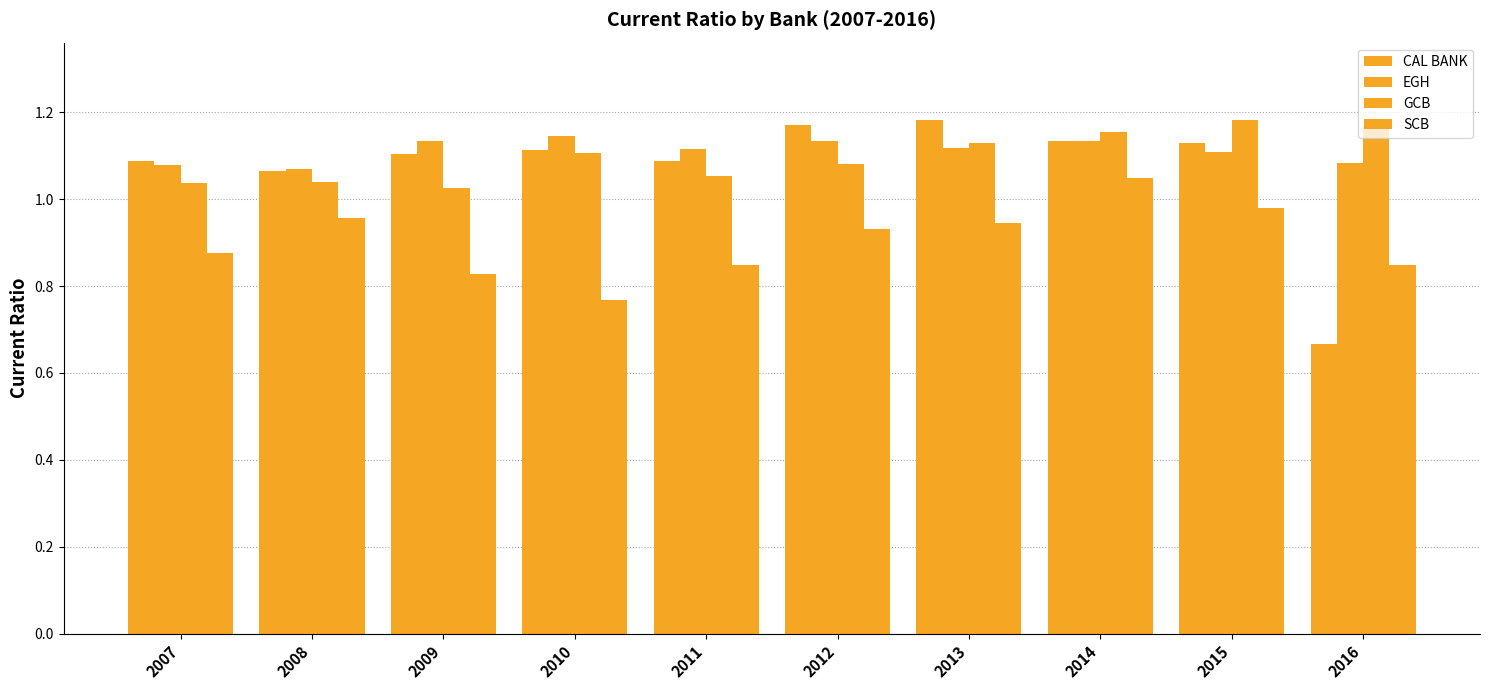

What is the spread (max minus min) of values at 2015?

0.2